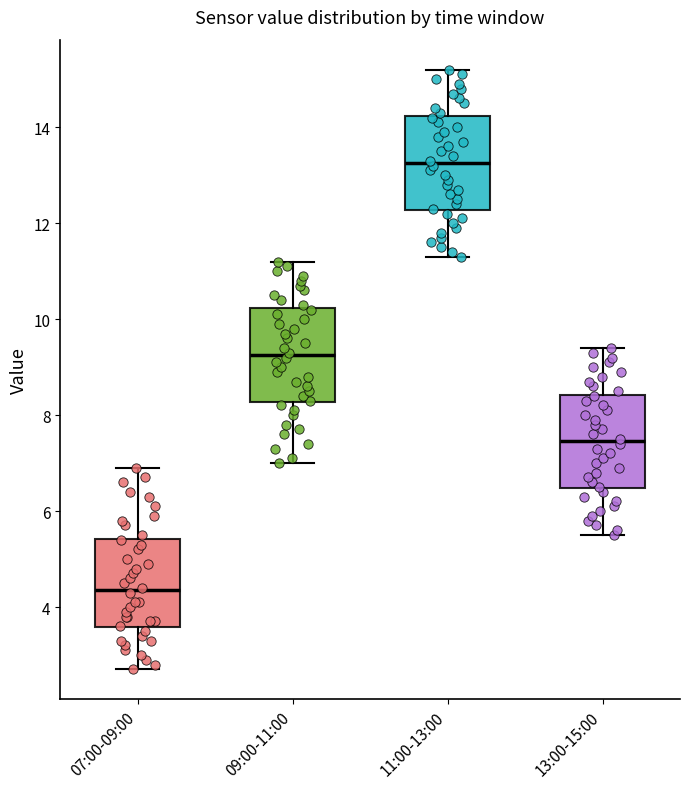

Reading left to right, transcribe this box plot: for each box, give where its median line is, the range the box spans, and where its two whiskers end, as read against the y-axis. The values are not printed on the chart, so give them approximately, as read against the axis.

07:00-09:00: median 4.4, box 3.6 to 5.4, whiskers 2.8 to 7.0
09:00-11:00: median 9.2, box 8.2 to 10.2, whiskers 7.0 to 11.2
11:00-13:00: median 13.2, box 12.2 to 14.2, whiskers 11.4 to 15.2
13:00-15:00: median 7.4, box 6.4 to 8.4, whiskers 5.6 to 9.4